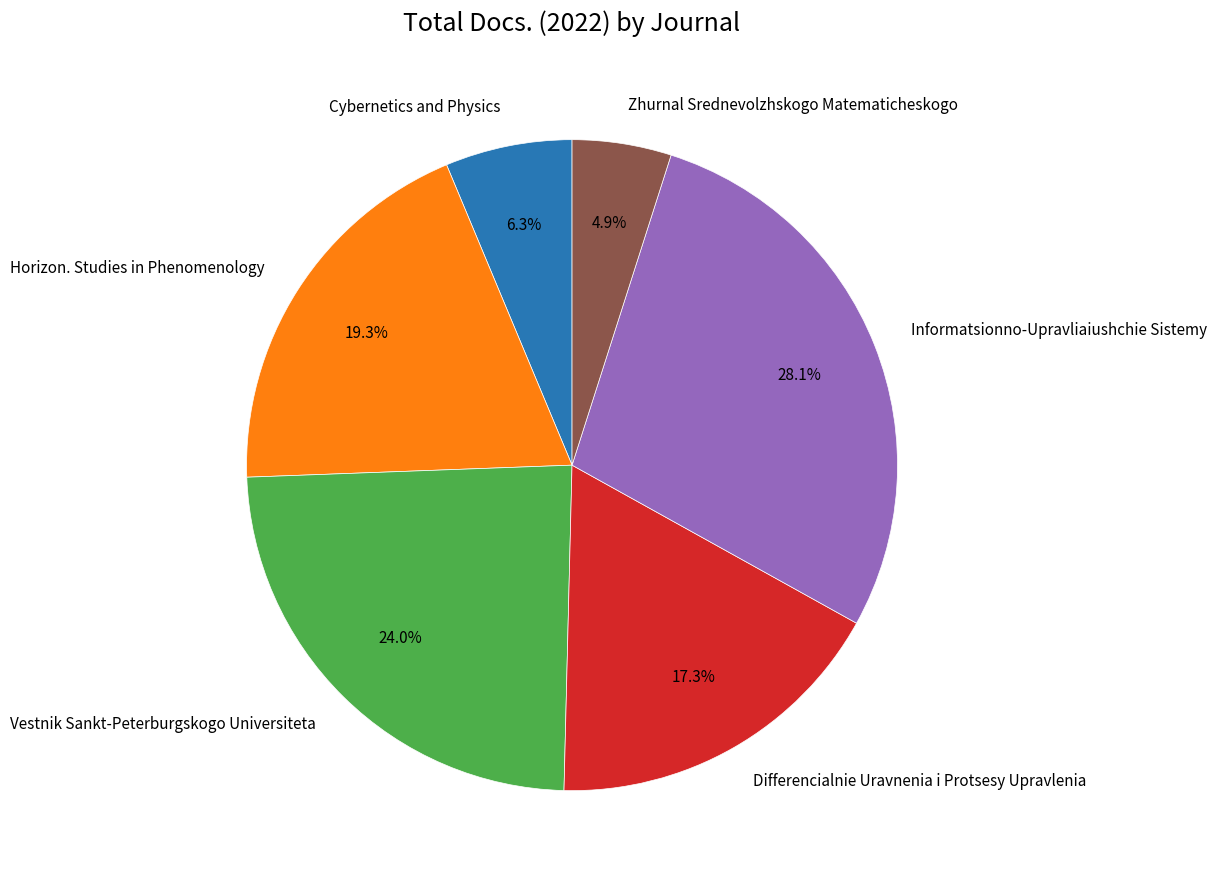

What is the total percentage of Cybernetics and Physics and Zhurnal Srednevolzhskogo Matematicheskogo?

11.2%